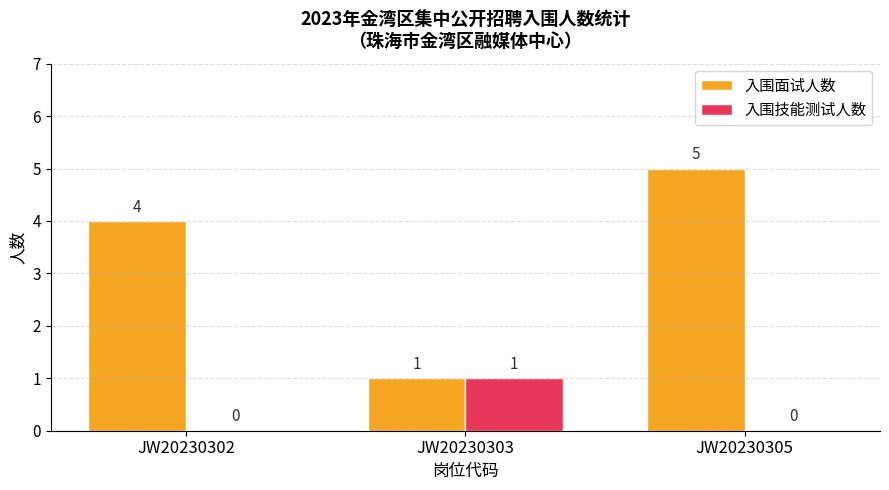

Reading left to right, list all the values displayed in this chart.

入围面试人数: 4	1	5
入围技能测试人数: 0	1	0